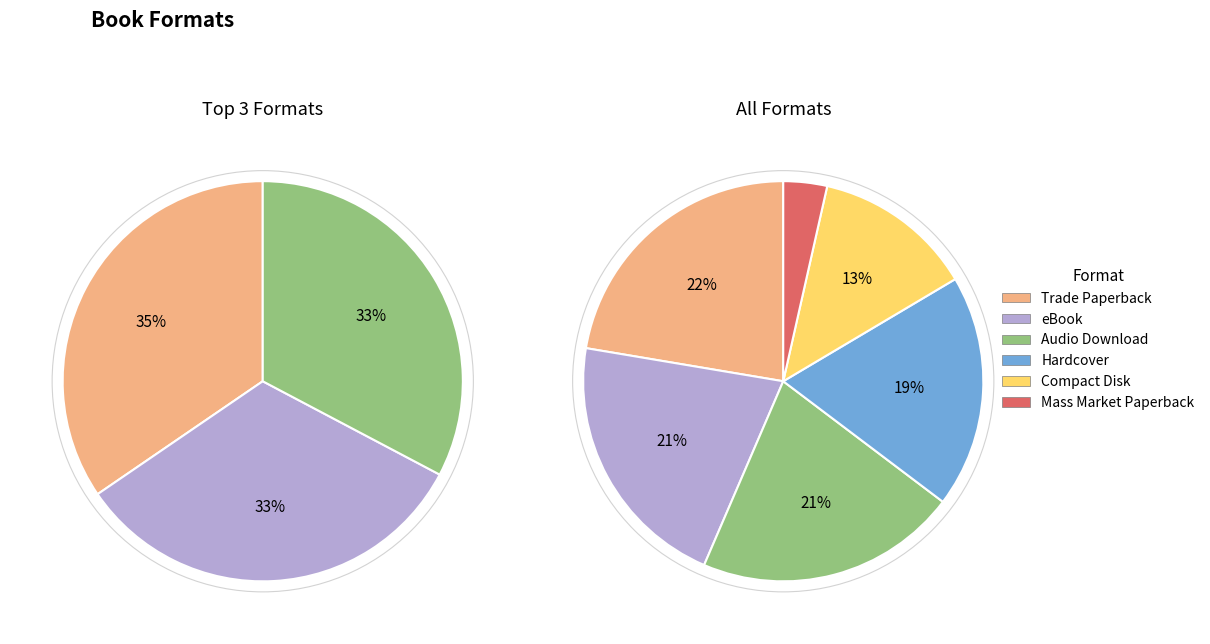

To the nearest percent, what is the combined percentage of Trade Paperback and Hardcover?

41%